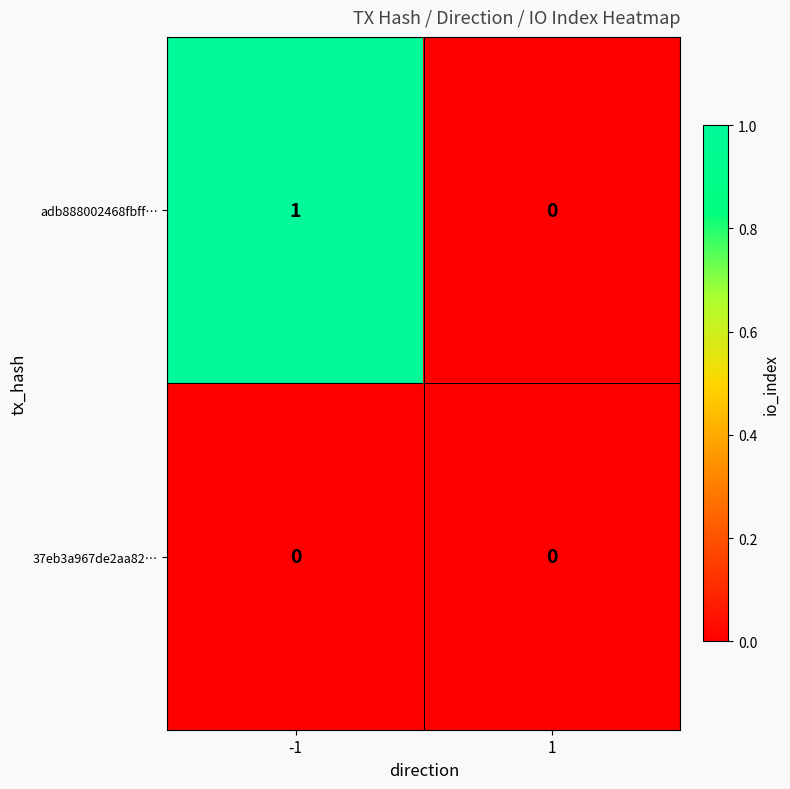

At which category is the sum across all series the highest?

-1